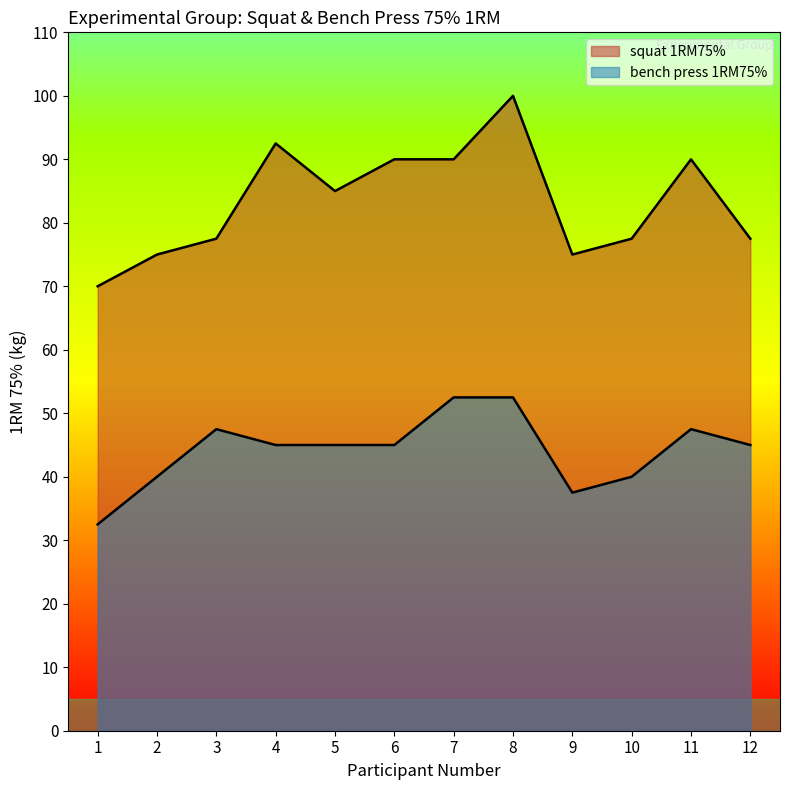

At 10, list the series in order from smallest to largest.

bench press 1RM75%, squat 1RM75%